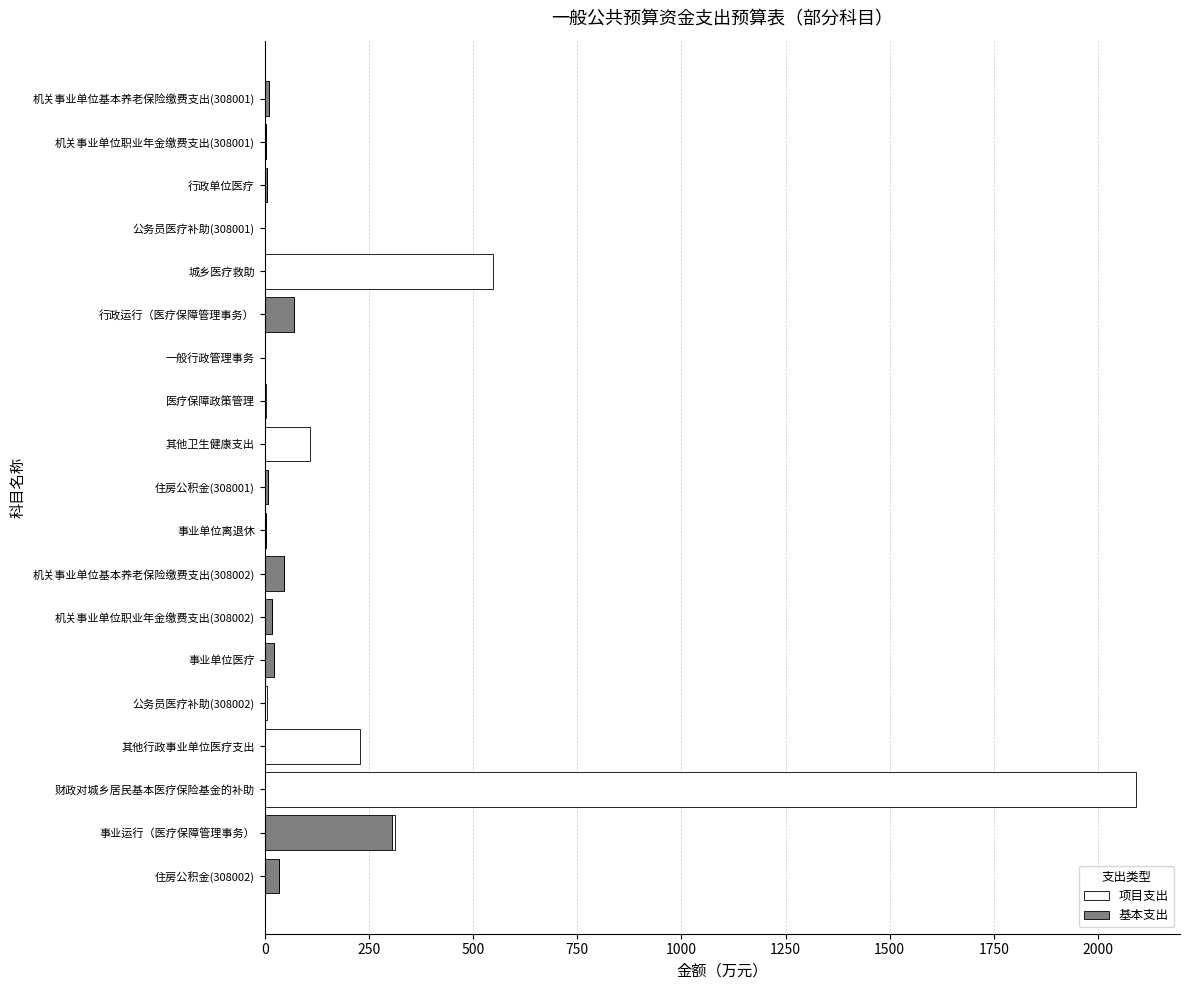

Is it true that 基本支出 equals 111.1 at 事业运行（医疗保障管理事务）?

False